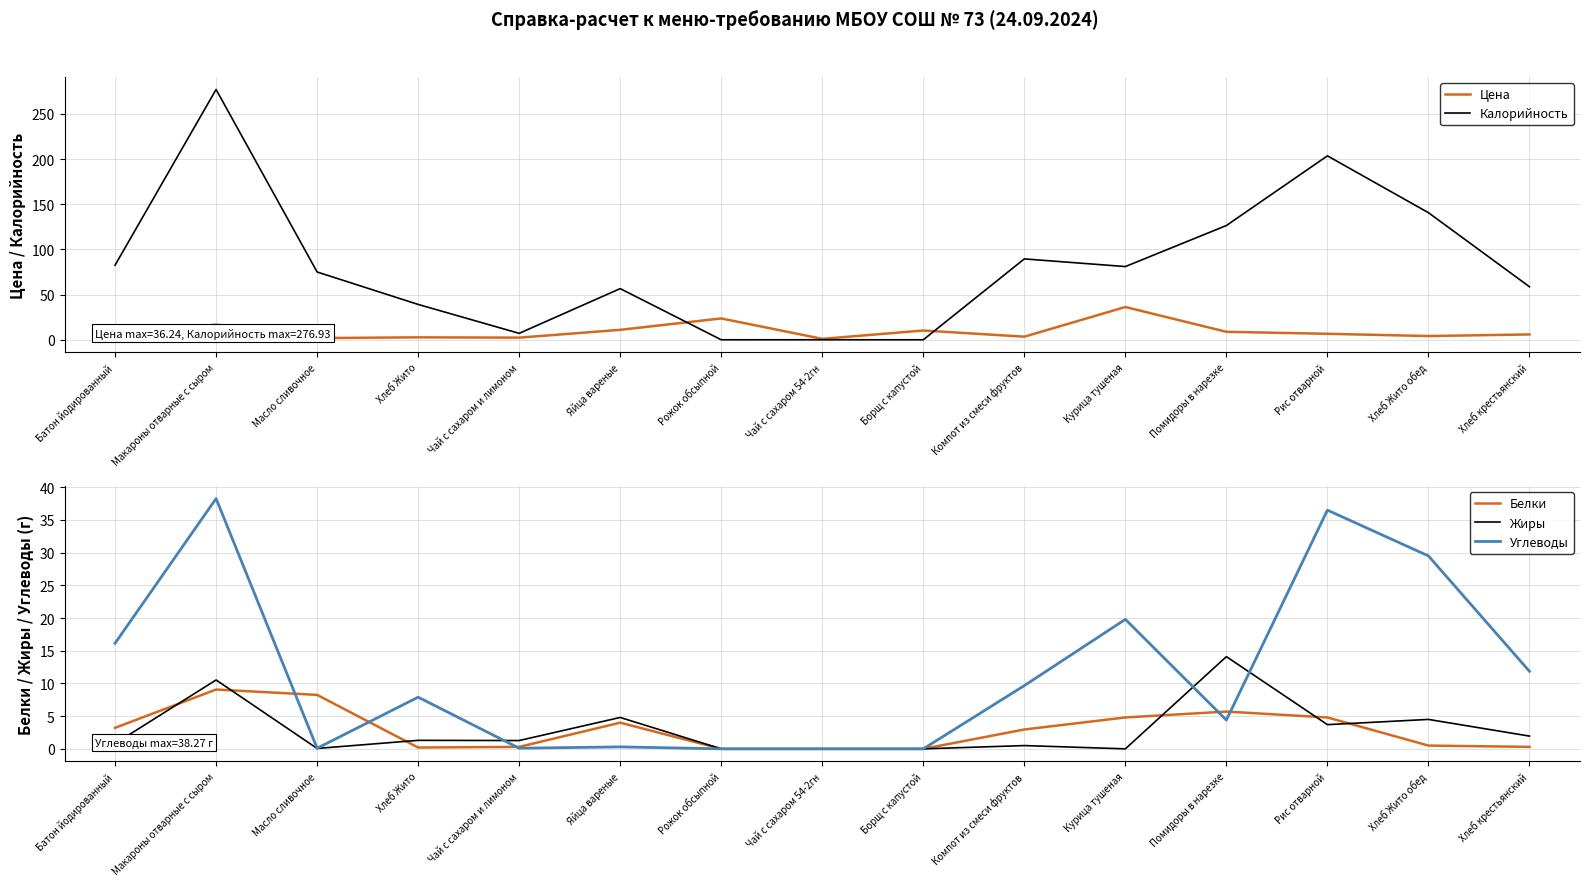

Reading left to right, extract all data points from this chart.

Цена: Батон йодированный=3.7	Макароны отварные с сыром=16.7	Масло сливочное=1.9	Хлеб Жито=2.7	Чай с сахаром и лимоном=2.4	Яйца вареные=11.0	Рожок обсыпной=23.6	Чай с сахаром 54-2гн=1.0	Борщ с капустой=10.2	Компот из смеси фруктов=3.4	Курица тушеная=36.2	Помидоры в нарезке=8.8	Рис отварной=6.6	Хлеб Жито обед=4.1	Хлеб крестьянский=5.9
Калорийность: Батон йодированный=82.5	Макароны отварные с сыром=276.9	Масло сливочное=75.0	Хлеб Жито=39.1	Чай с сахаром и лимоном=7.1	Яйца вареные=56.6	Рожок обсыпной=0.0	Чай с сахаром 54-2гн=0.0	Борщ с капустой=0.0	Компот из смеси фруктов=89.5	Курица тушеная=81.0	Помидоры в нарезке=126.4	Рис отварной=203.5	Хлеб Жито обед=140.6	Хлеб крестьянский=58.6
Белки: Батон йодированный=3.2	Макароны отварные с сыром=9.1	Масло сливочное=8.2	Хлеб Жито=0.2	Чай с сахаром и лимоном=0.3	Яйца вареные=4.0	Рожок обсыпной=0.0	Чай с сахаром 54-2гн=0.0	Борщ с капустой=0.0	Компот из смеси фруктов=3.0	Курица тушеная=4.8	Помидоры в нарезке=5.7	Рис отварной=4.8	Хлеб Жито обед=0.5	Хлеб крестьянский=0.3
Жиры: Батон йодированный=0.8	Макароны отварные с сыром=10.5	Масло сливочное=0.1	Хлеб Жито=1.3	Чай с сахаром и лимоном=1.3	Яйца вареные=4.8	Рожок обсыпной=0.0	Чай с сахаром 54-2гн=0.0	Борщ с капустой=0.0	Компот из смеси фруктов=0.5	Курица тушеная=0.0	Помидоры в нарезке=14.1	Рис отварной=3.7	Хлеб Жито обед=4.5	Хлеб крестьянский=1.9
Углеводы: Батон йодированный=16.1	Макароны отварные с сыром=38.3	Масло сливочное=0.1	Хлеб Жито=7.9	Чай с сахаром и лимоном=0.1	Яйца вареные=0.3	Рожок обсыпной=0.0	Чай с сахаром 54-2гн=0.0	Борщ с капустой=0.0	Компот из смеси фруктов=9.7	Курица тушеная=19.8	Помидоры в нарезке=4.4	Рис отварной=36.5	Хлеб Жито обед=29.5	Хлеб крестьянский=11.8